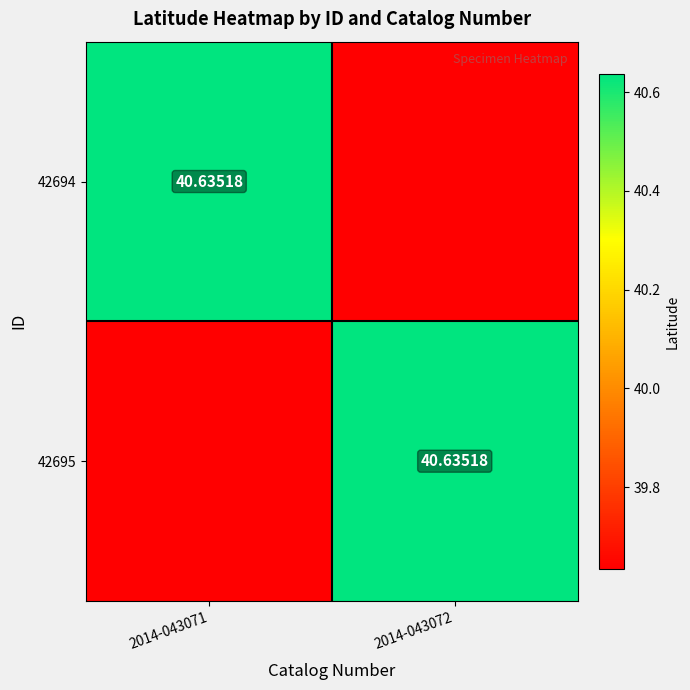

What is the minimum value for 42695?

39.6